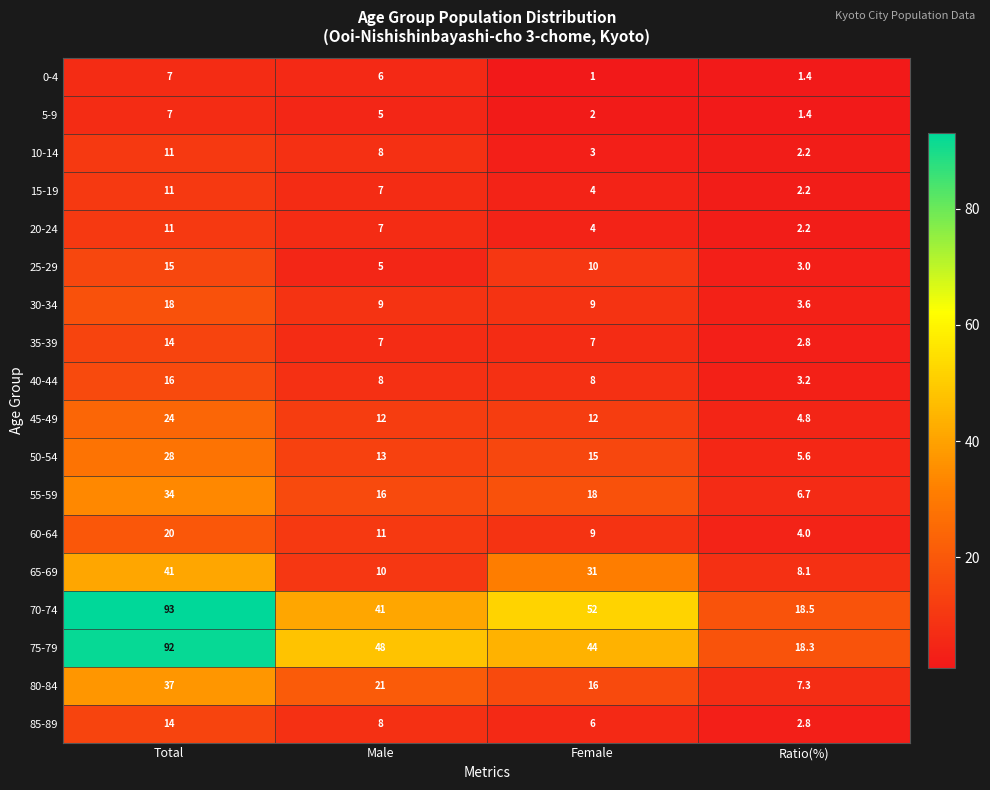

What is the difference between the 0-4 values at Female and Ratio(%)?

0.4